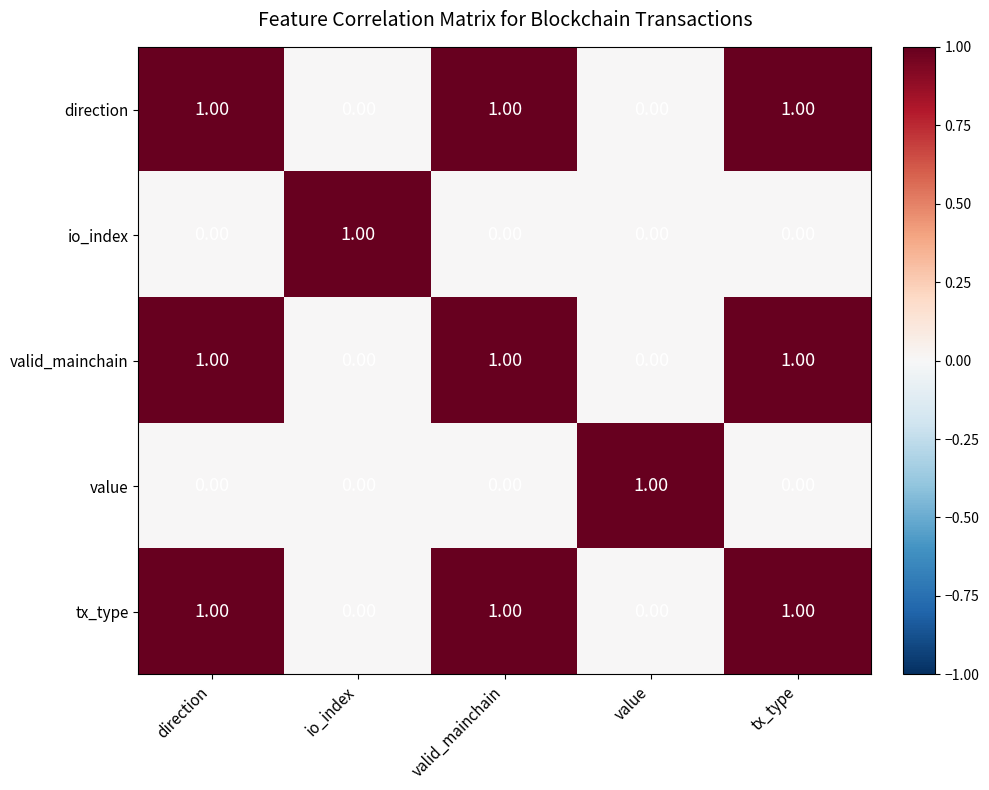

At how many categories does at least one series exceed 0?

5